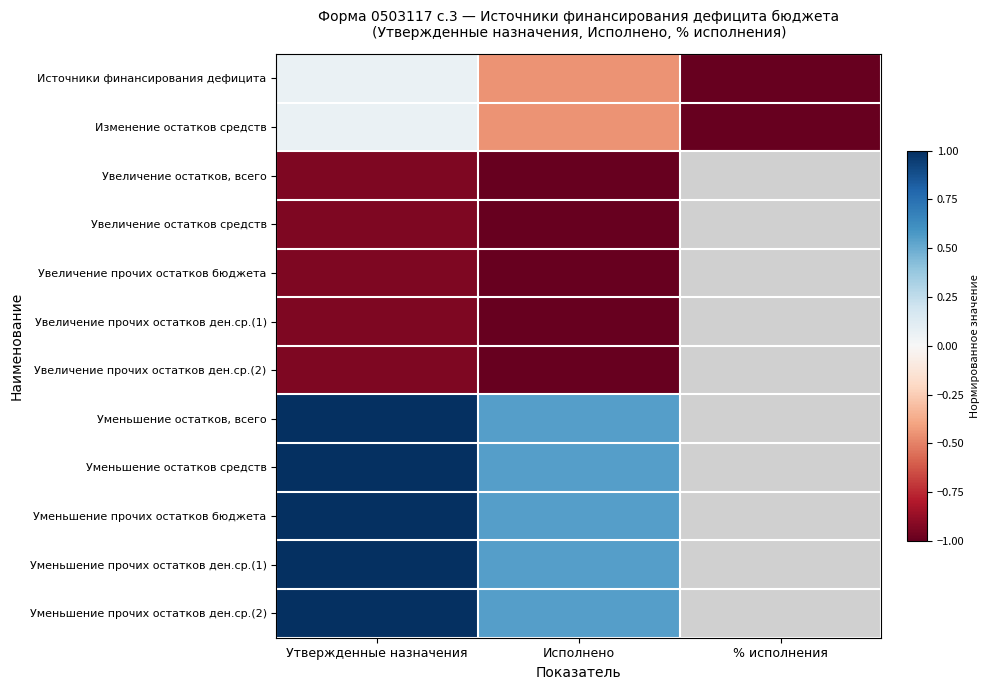

At which category is the sum across all series the highest?

Утвержденные назначения